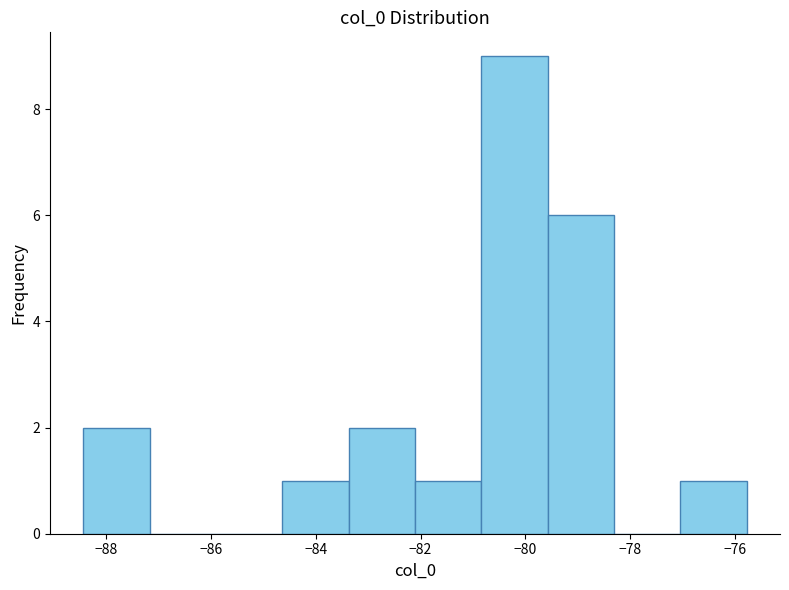

Reading left to right, list every bar in this chart as the range it spans on the x-axis followed by its height. Neither the bar edges nor the heights are printed on the chart, so give them approximately, as read against the axes.

-88.4 to -87.2: 2
-87.2 to -86.0: 0
-86.0 to -84.6: 0
-84.6 to -83.4: 1
-83.4 to -82.2: 2
-82.2 to -80.8: 1
-80.8 to -79.6: 9
-79.6 to -78.4: 6
-78.4 to -77.0: 0
-77.0 to -75.8: 1